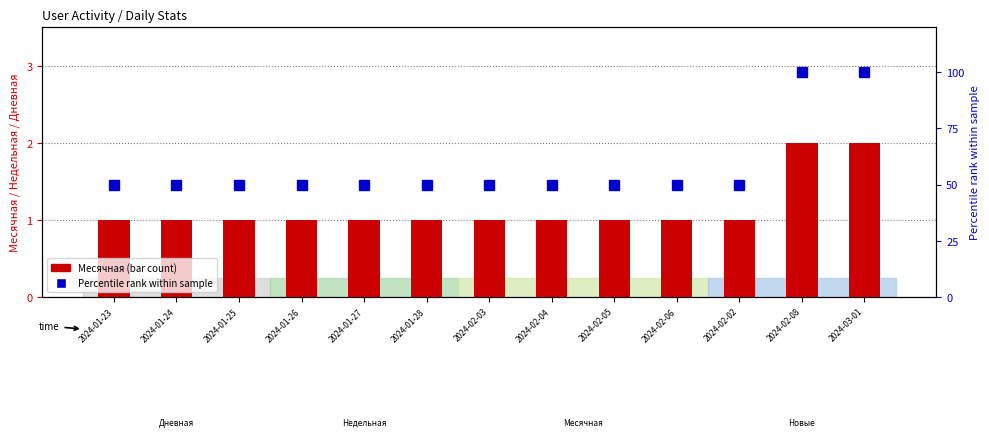

What is the approximate value of Месячная at 2024-01-24?

1